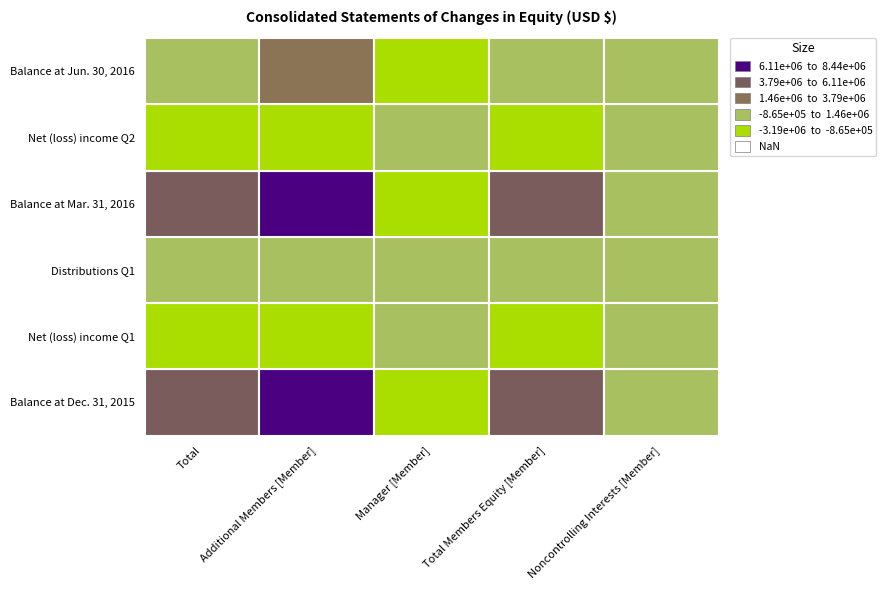

What is the highest value of the Balance at Jun. 30, 2016 series?

3659085